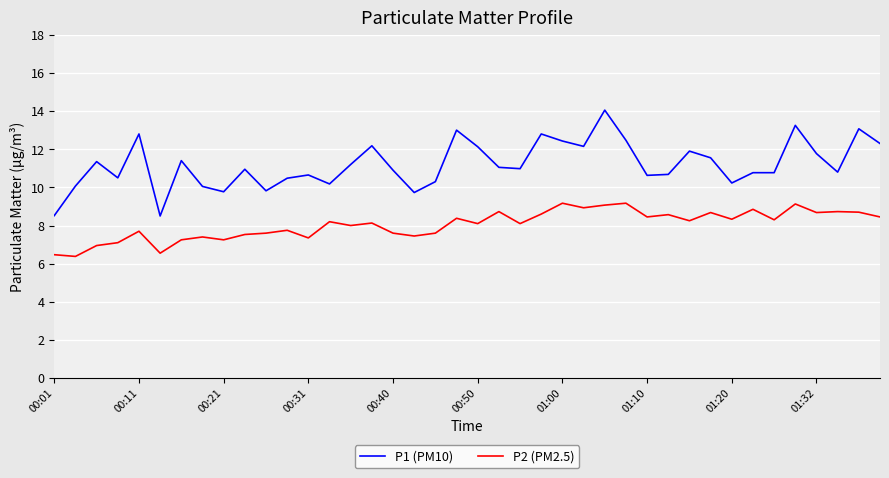

At how many categories does at least one series exceed 8?

40